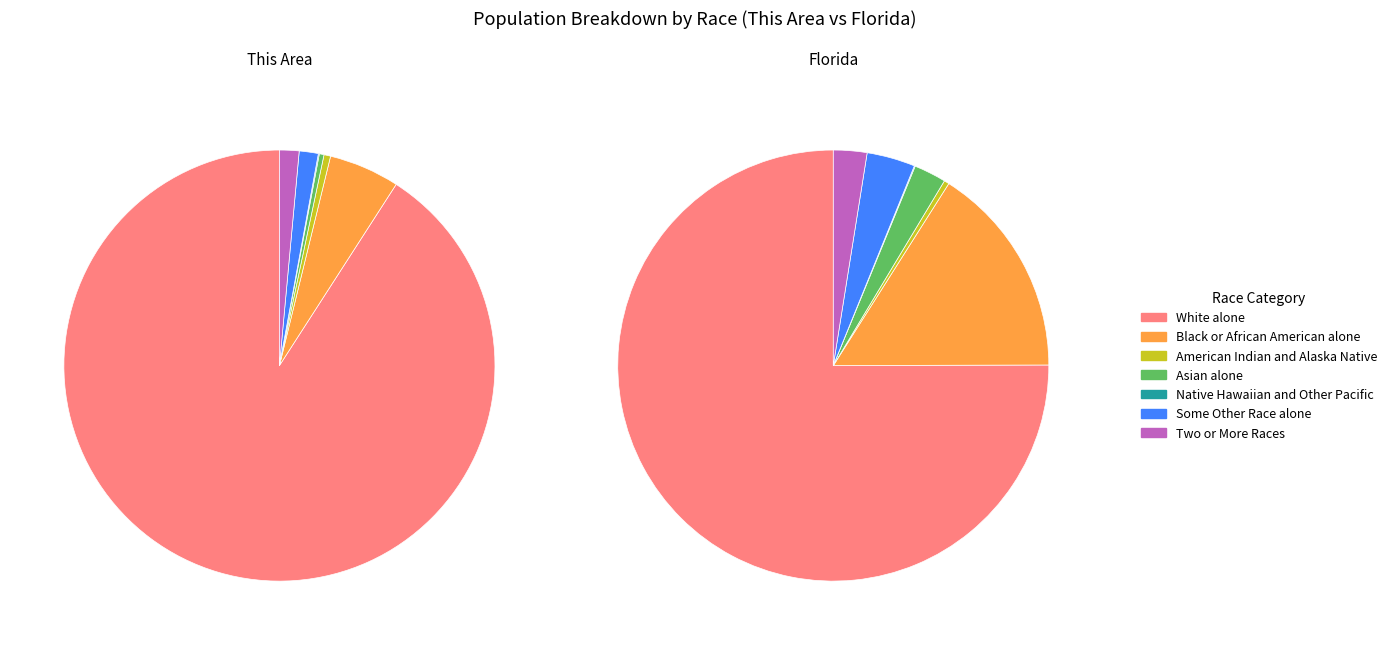

To the nearest percent, what is the difference between the largest and smallest slice percentages?

91%